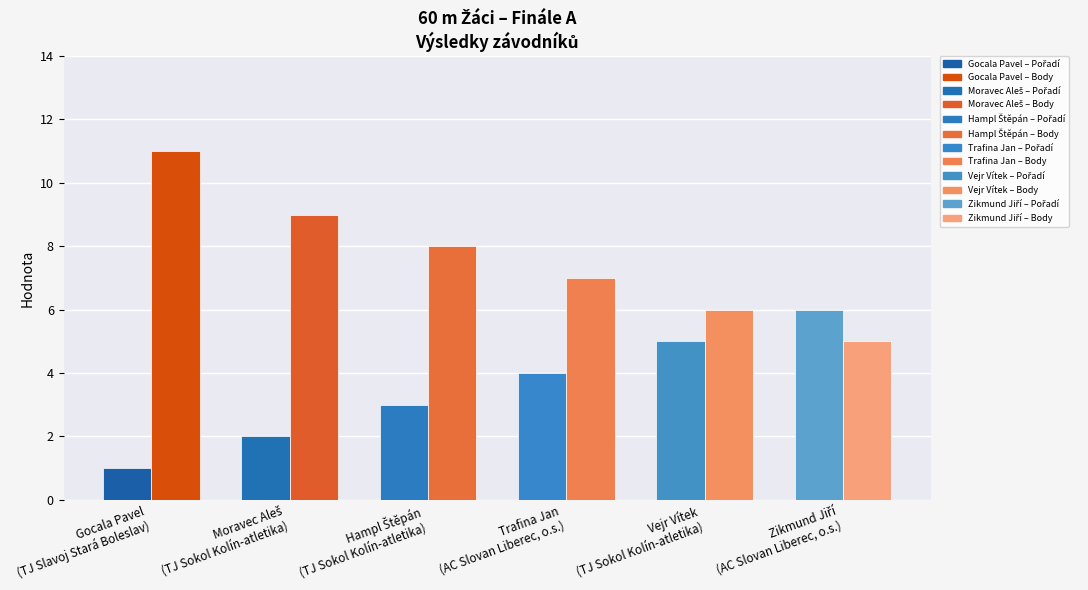

What is the maximum value shown in the chart?

11